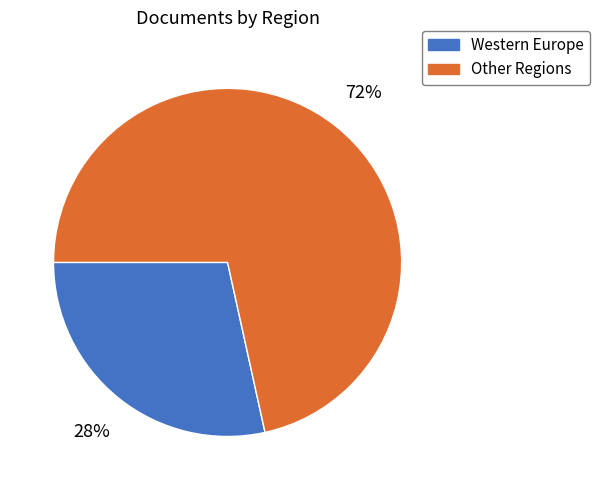

Is there a majority slice in this chart?

Yes